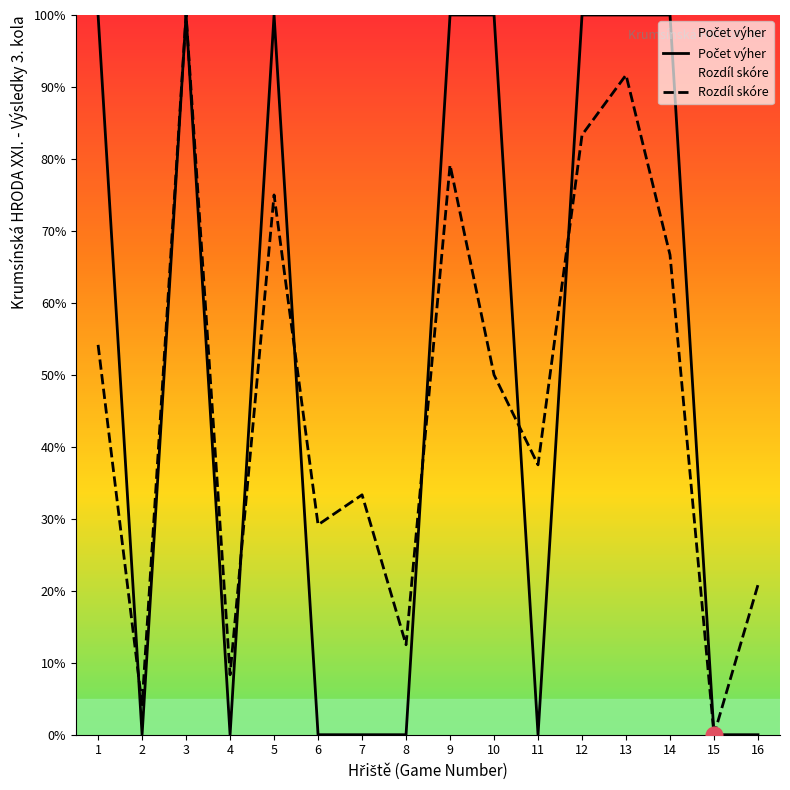

What is the maximum value shown in the chart?

100.0